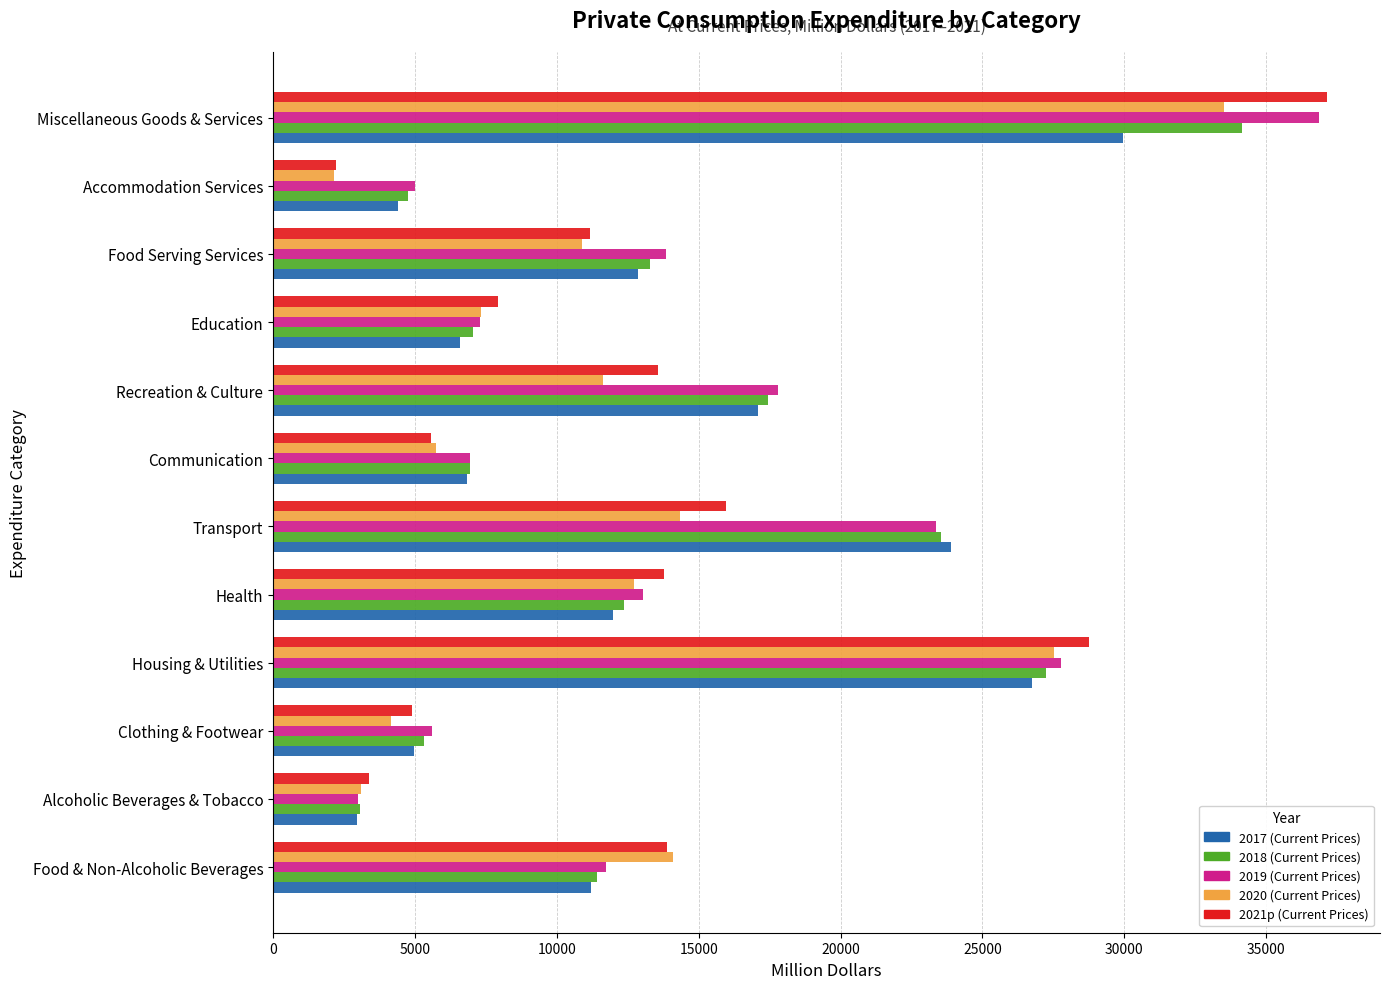

At how many categories does at least one series exceed 30212?

1